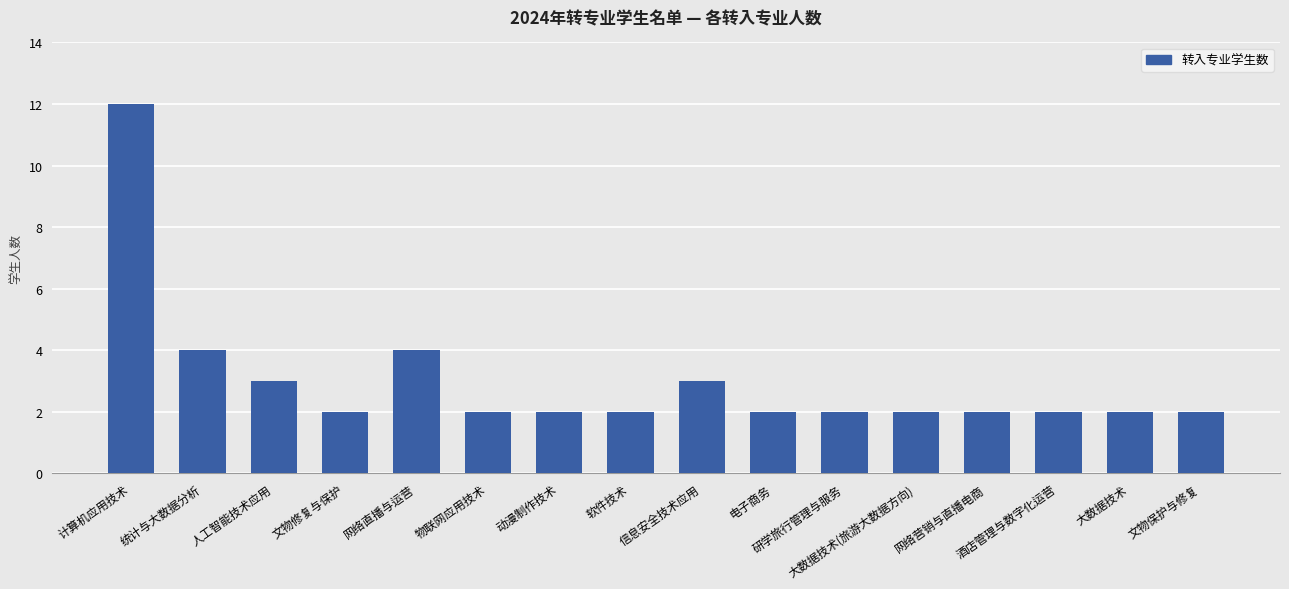

How many bars are there in total?

16